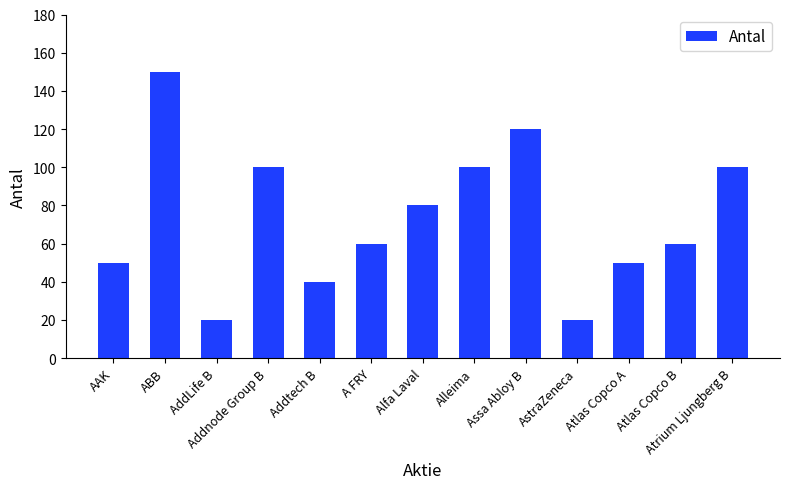

Read the value at Atlas Copco A, to the nearest 5.

50